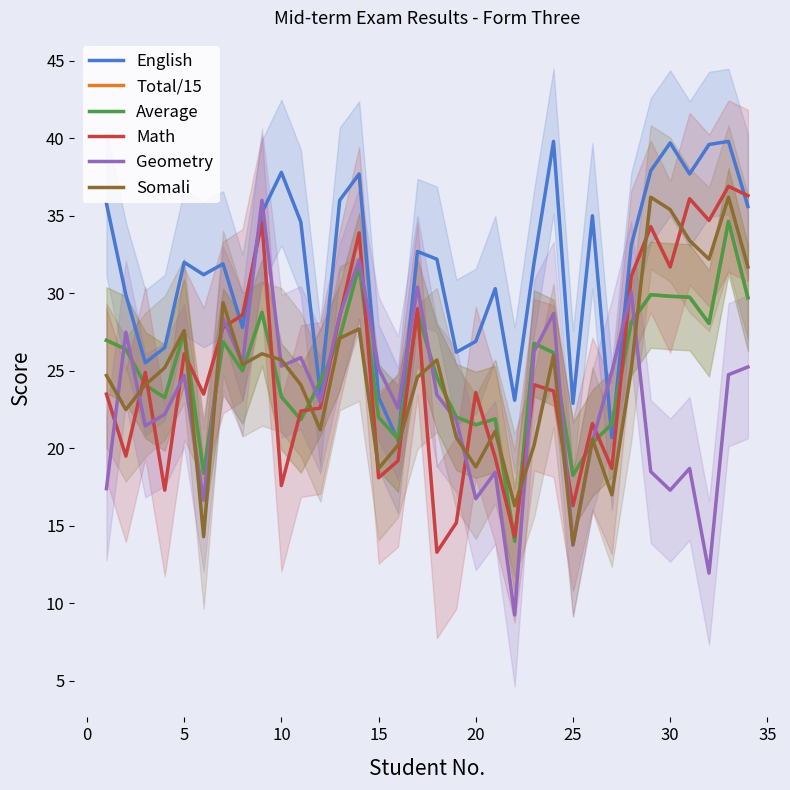

What is the minimum value for Math?

13.3